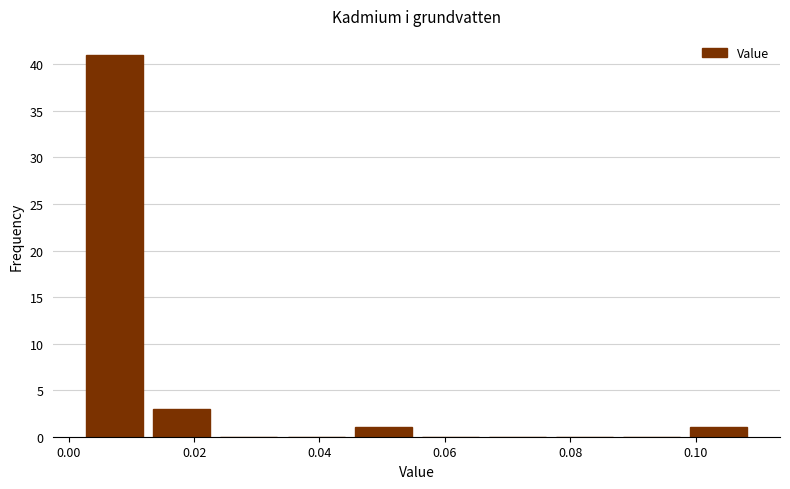

Which range on the x-axis has the tallest bar?

0.002 to 0.012